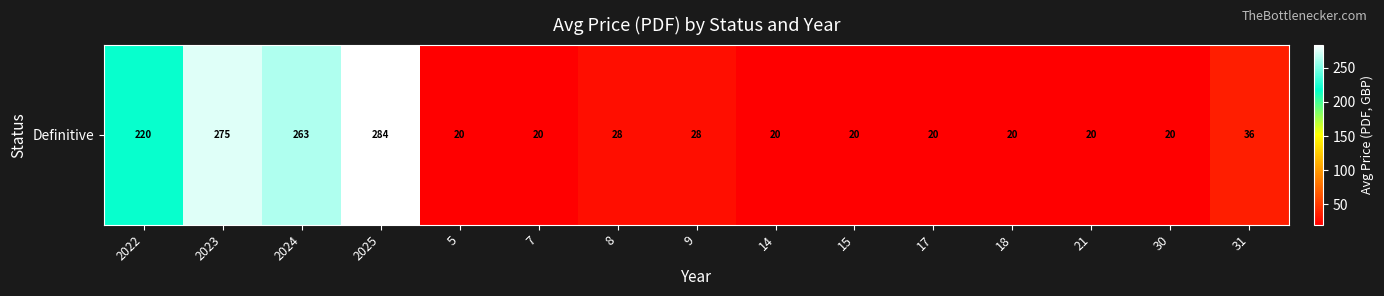

Approximately how many times larger is the value at 17 compared to 5?

1.0